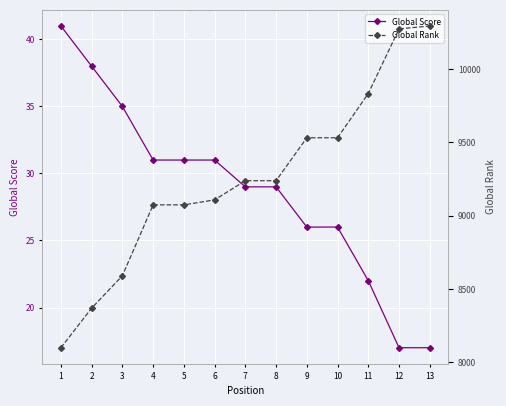

True or false: Global Score and Global Rank intersect in this chart.

False